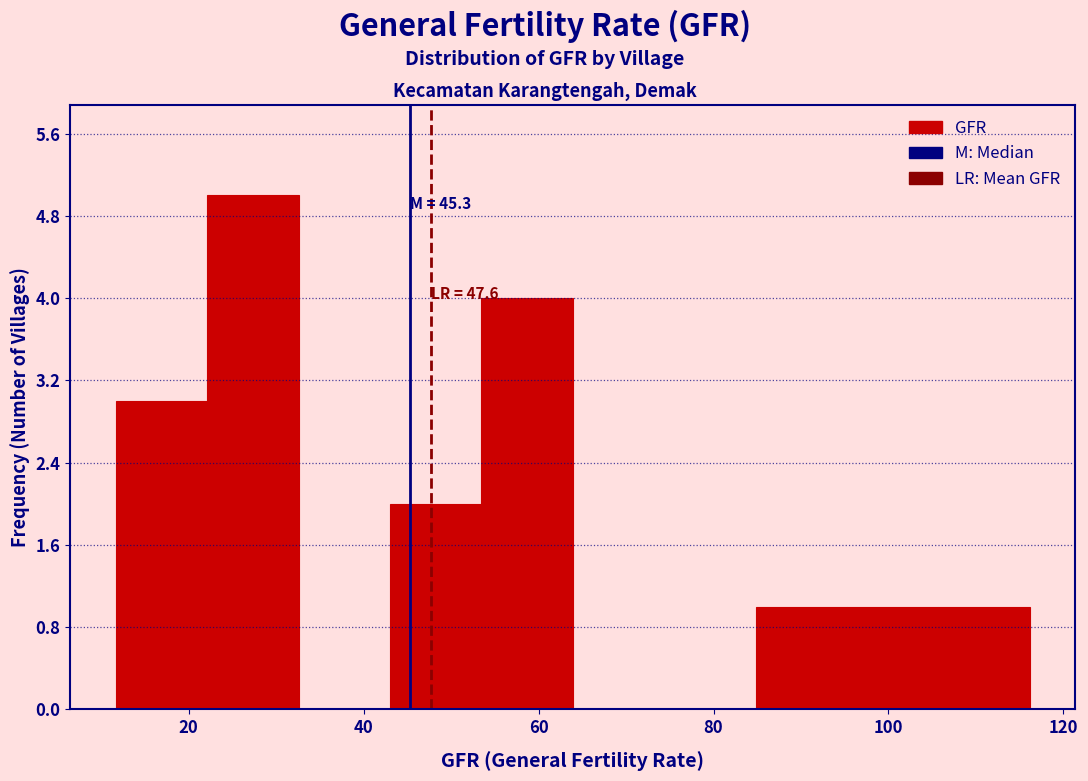

Which range on the x-axis has the tallest bar?

22 to 32